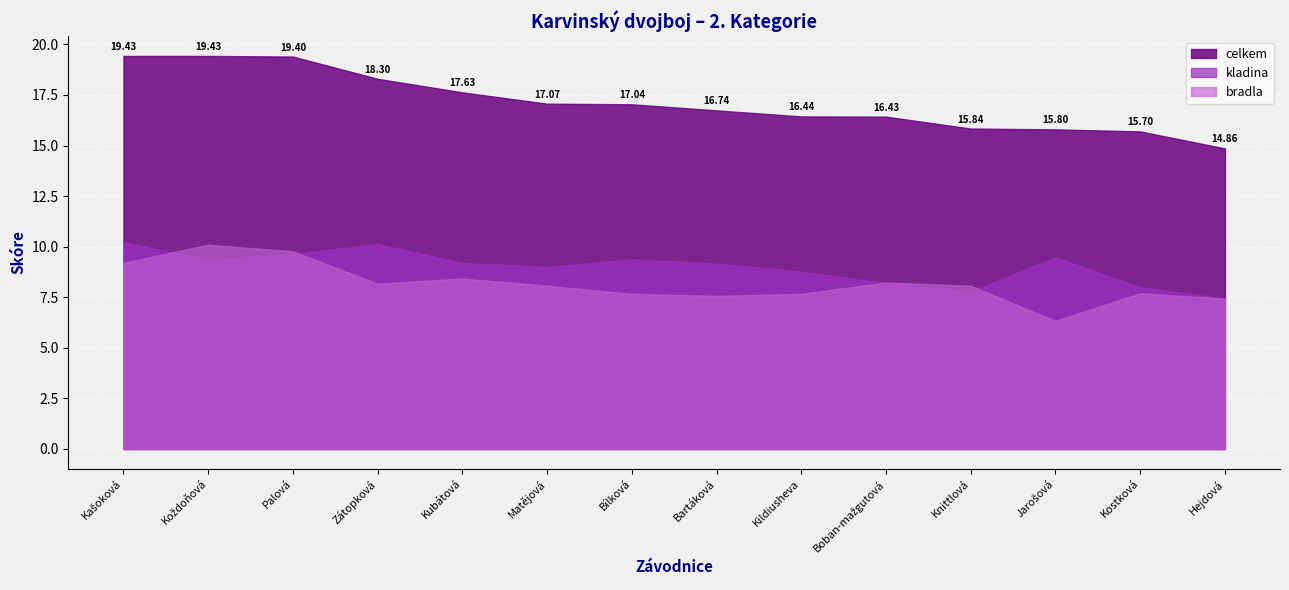

How many times do kladina and bradla cross each other?

4